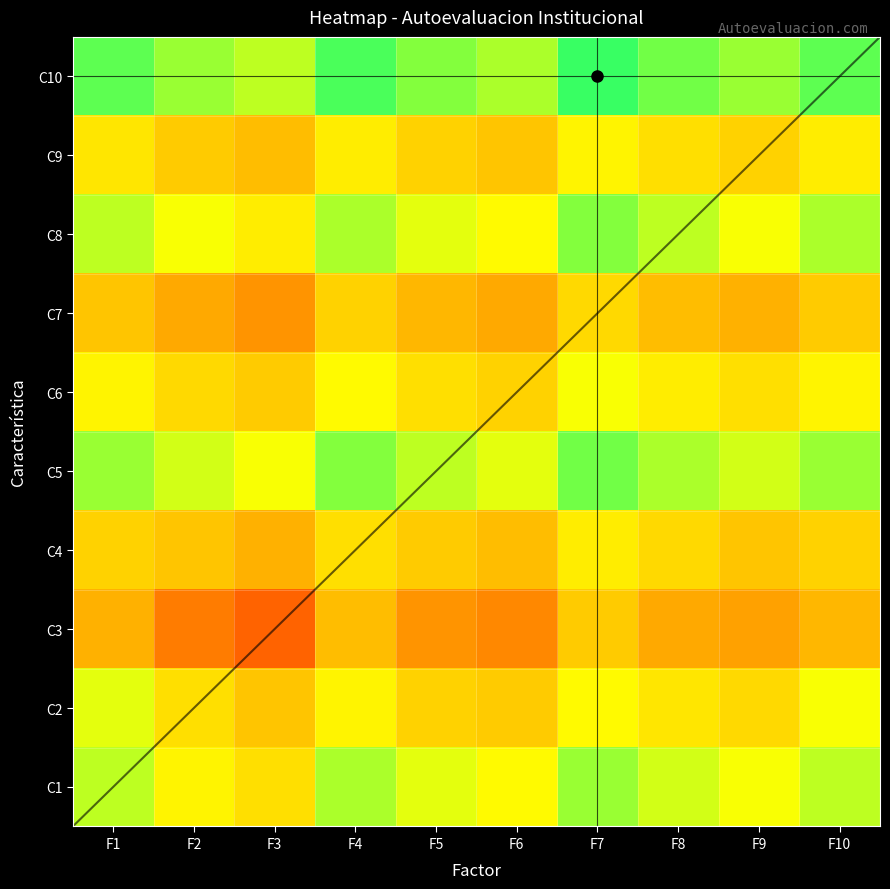

At which category does the chart reach its minimum across all series?

F3